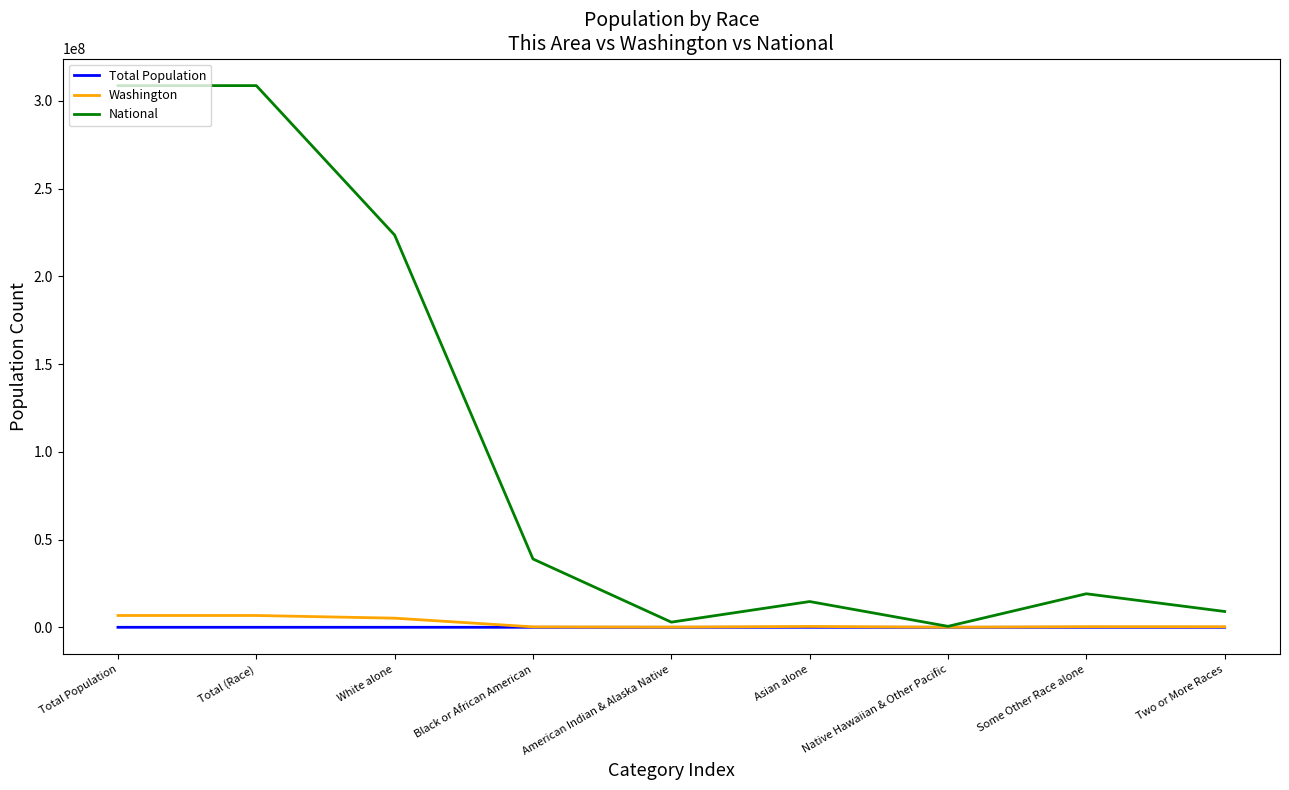

Does the chart display data point markers on the line(s)?

No